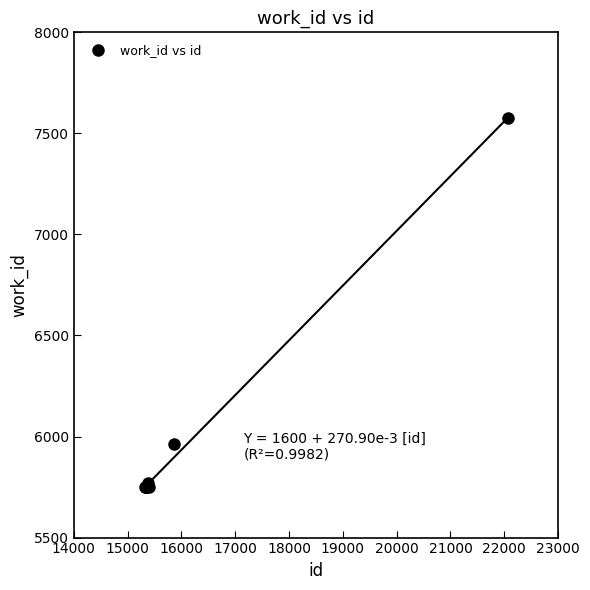

What Y value in the scatter plot is closest to 6661?

5963